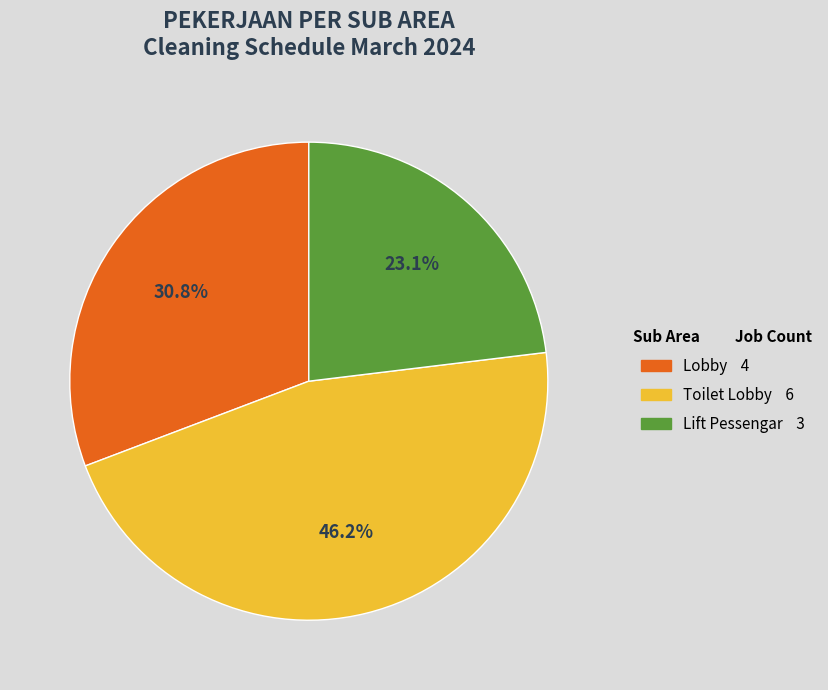

Is there a majority slice in this chart?

No